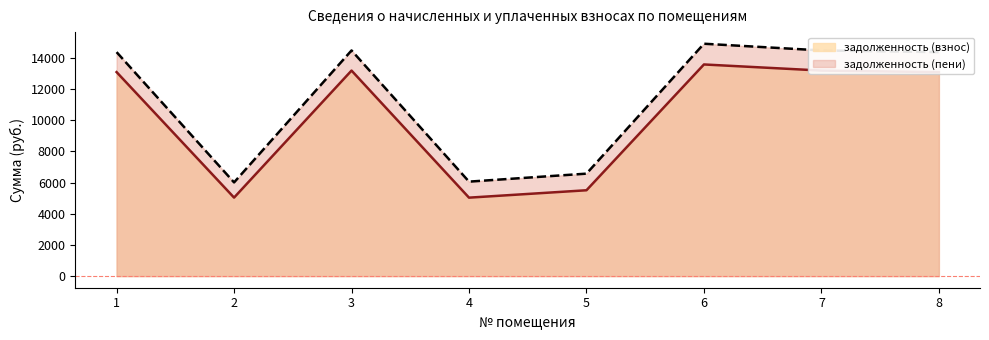

The задолженность (пени) series shows 14472.8 at 7. True or false?

True